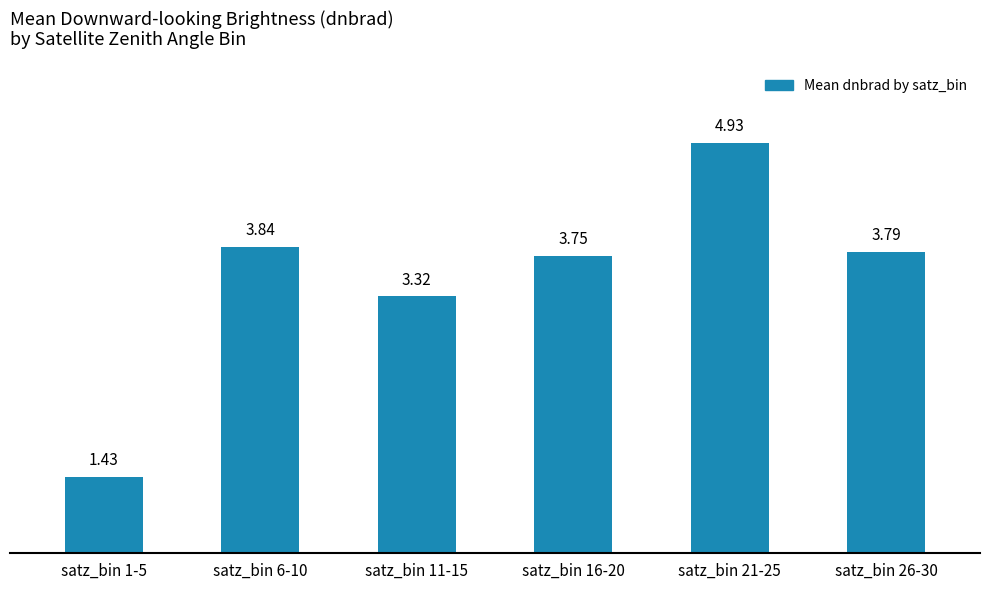

What is the label of the 6th bar from the left?

satz_bin 26-30